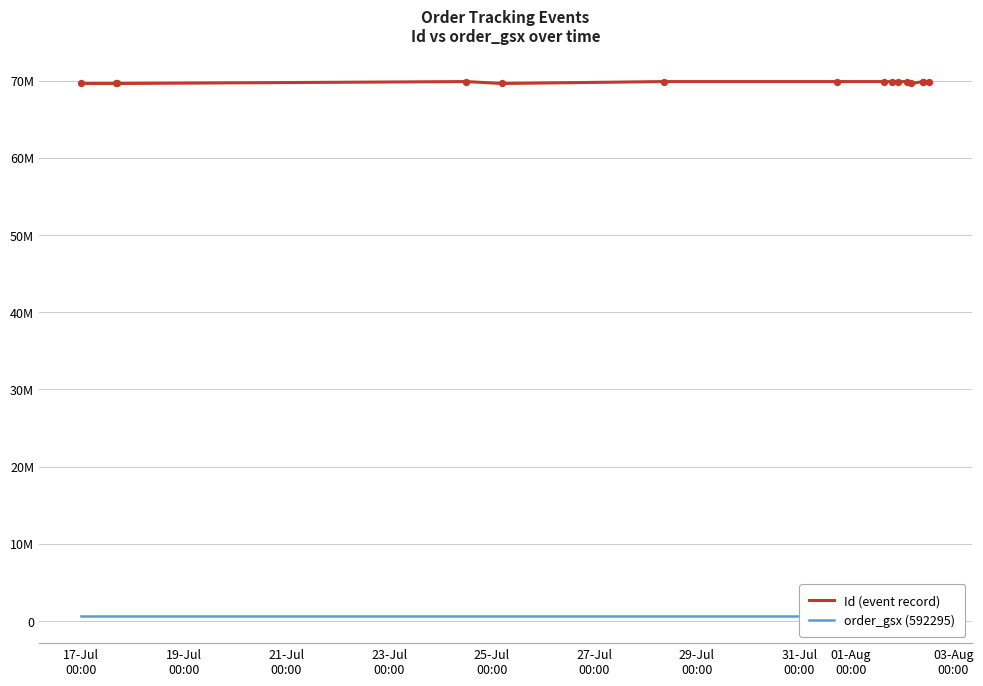

Which series contains the lowest Y value?

order_gsx (592295)